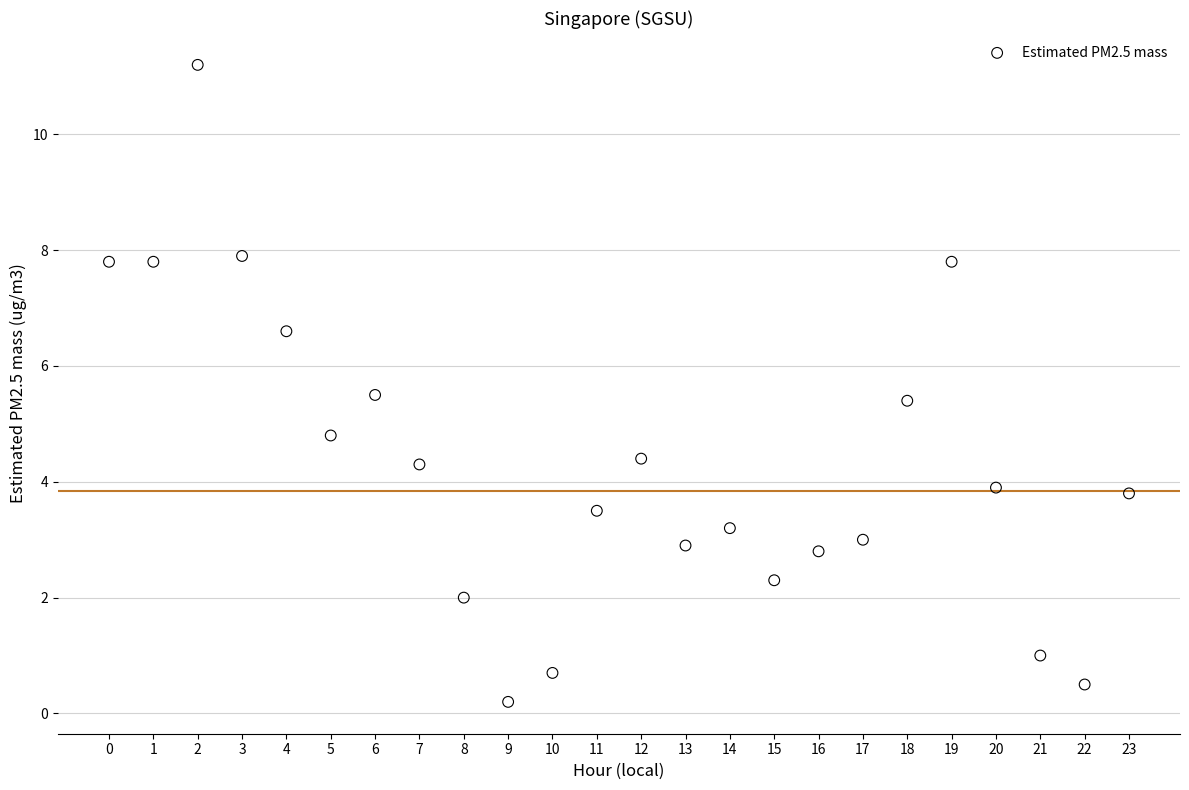

What is the range of Y values (max minus min)?

11.0